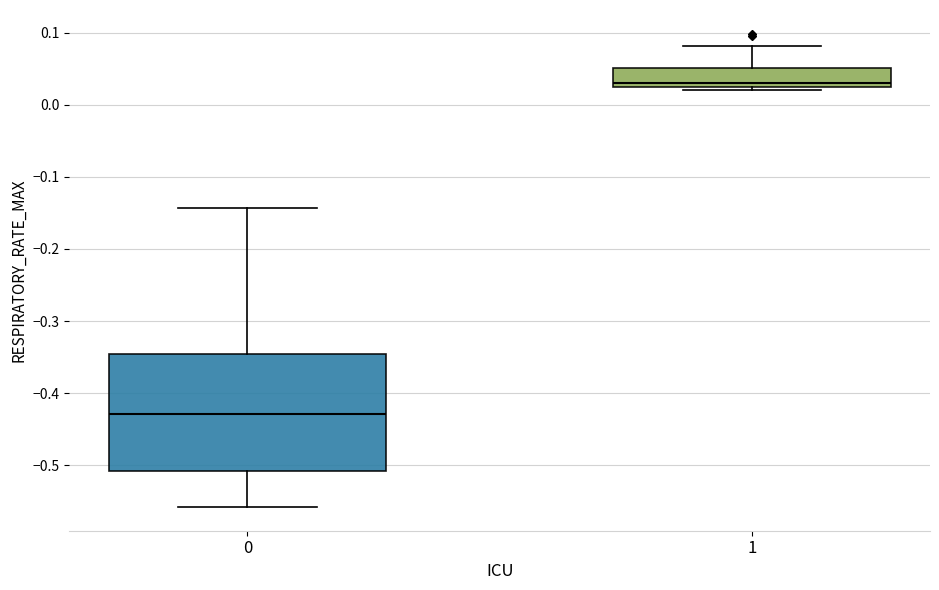

Reading left to right, transcribe this box plot: for each box, give where its median line is, the range the box spans, and where its two whiskers end, as read against the y-axis. The values are not printed on the chart, so give them approximately, as read against the axis.

0: median -0.43, box -0.51 to -0.35, whiskers -0.56 to -0.14
1: median 0.03, box 0.02 to 0.05, whiskers 0.02 (just below the box's lower edge) to 0.08